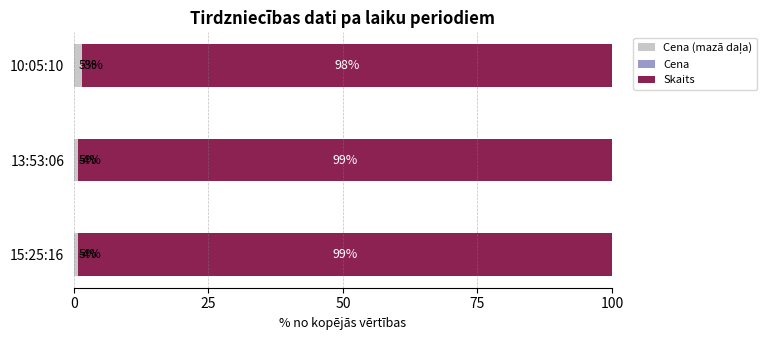

The value of Cena at 15:25:16 is -6.4. True or false?

False